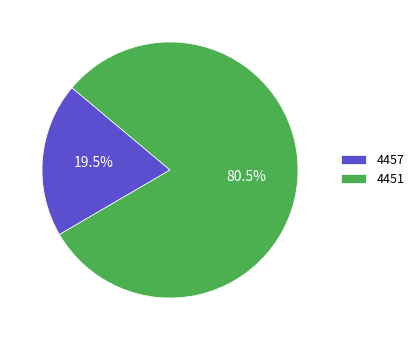

What is the largest slice in the pie chart?

4451